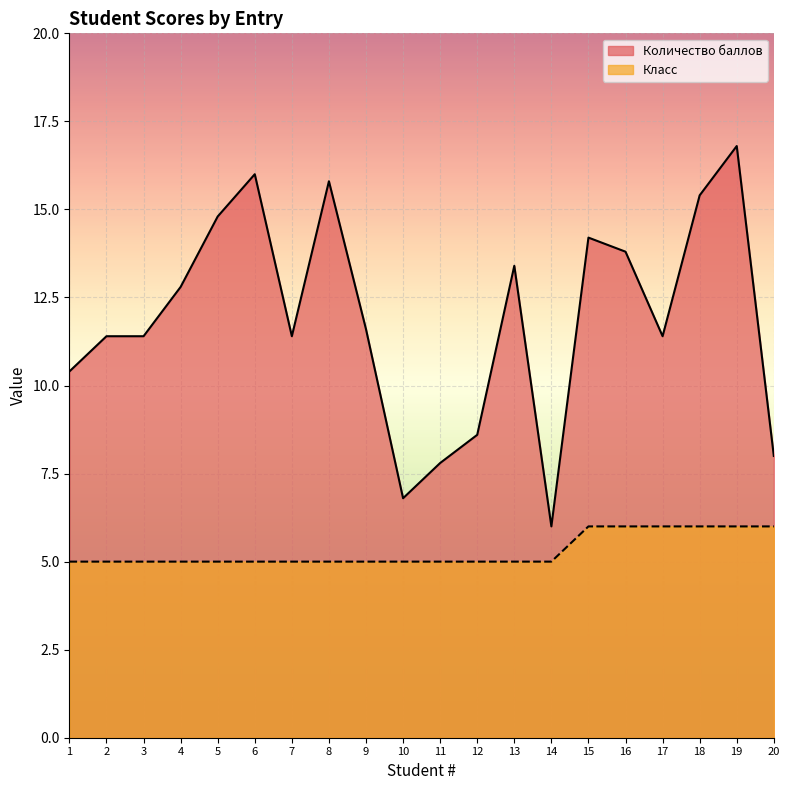

List the series in order of their overall mean, lowest first.

Класс, Количество баллов